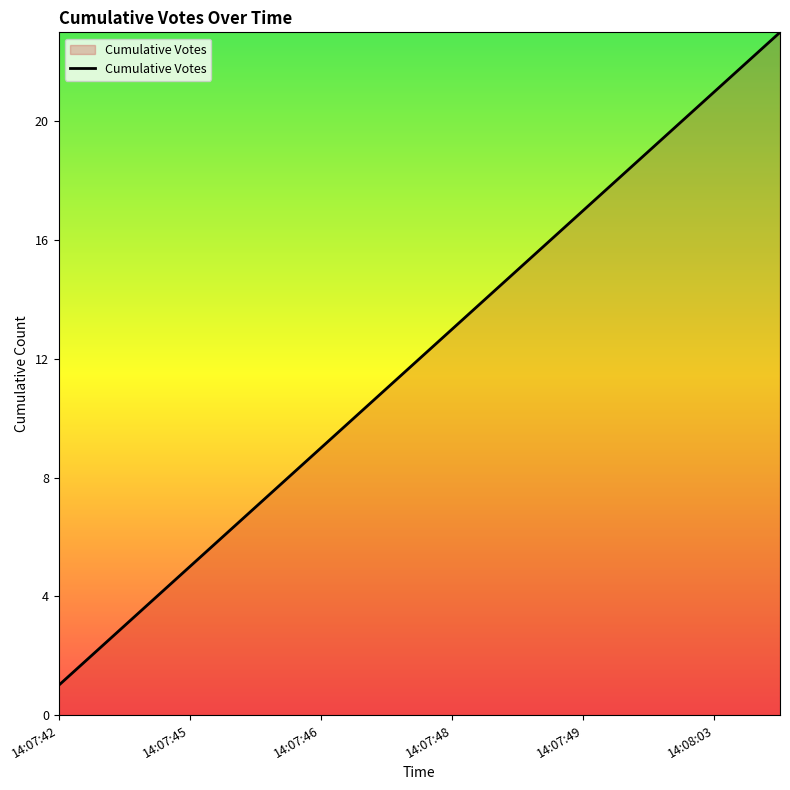

What is the greatest value displayed?

23